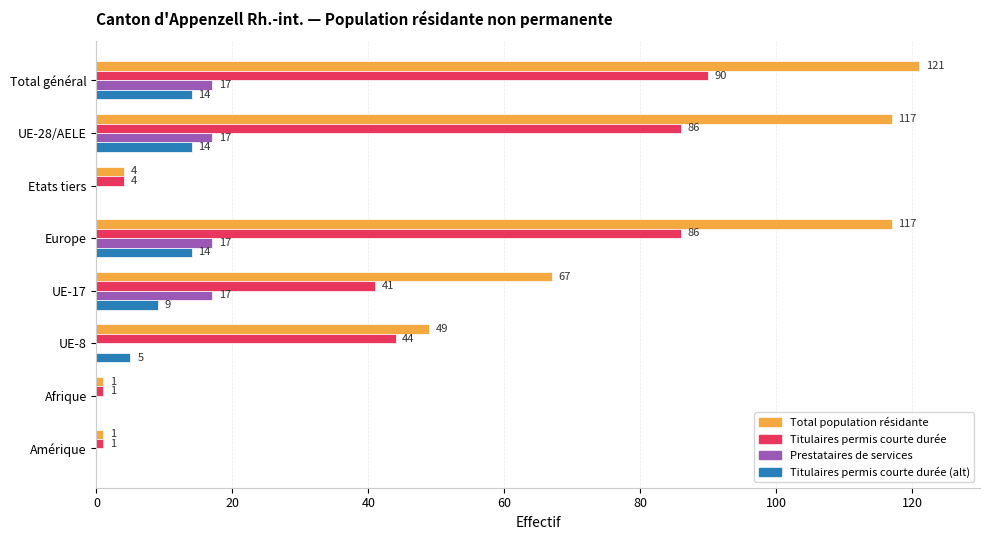

Which series has the largest total across all categories?

Total population résidante